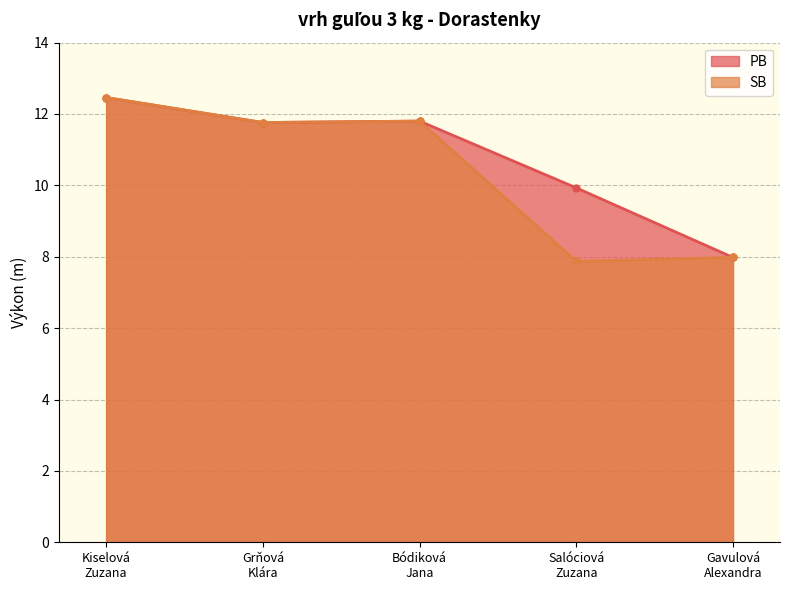

Rank the series at Grňová
Klára from highest to lowest value.

PB, SB